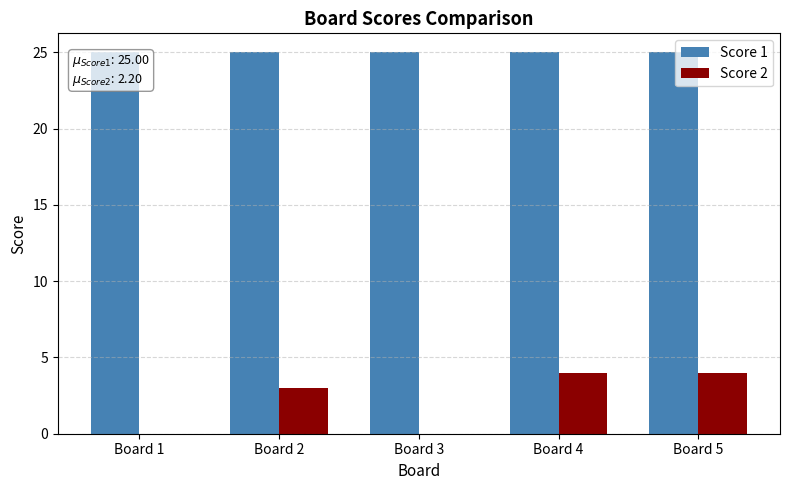

How many categories are shown in the chart?

5